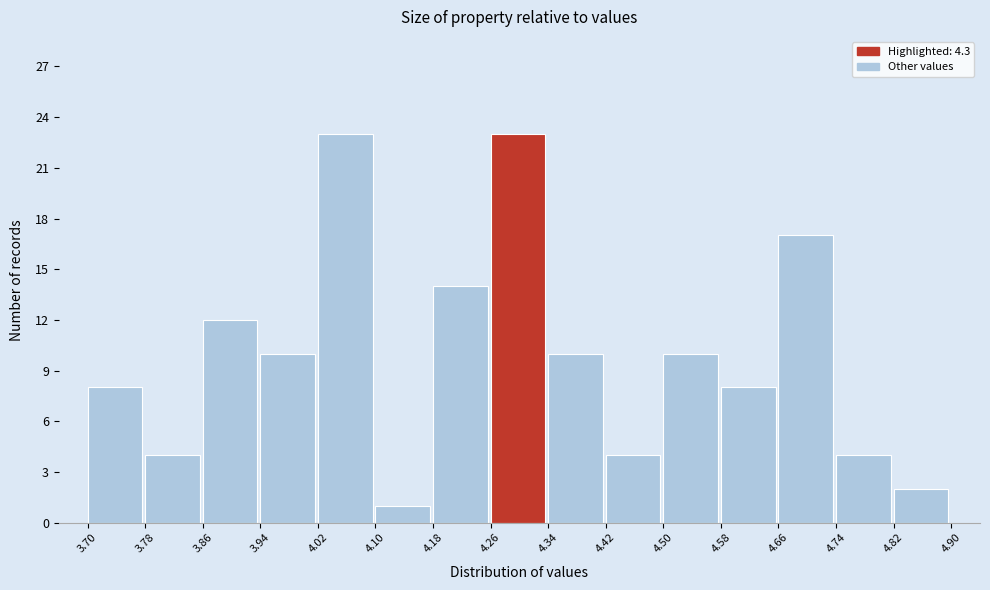

Reading left to right, list every bar in this chart as the range it spans on the x-axis followed by its height. The values are not printed on the chart, so give them approximately, as read against the axis.

3.70 to 3.78: 8
3.78 to 3.86: 4
3.86 to 3.94: 12
3.94 to 4.02: 10
4.02 to 4.10: 23
4.10 to 4.18: 1
4.18 to 4.26: 14
4.26 to 4.34: 23
4.34 to 4.42: 10
4.42 to 4.50: 4
4.50 to 4.58: 10
4.58 to 4.66: 8
4.66 to 4.74: 17
4.74 to 4.82: 4
4.82 to 4.90: 2